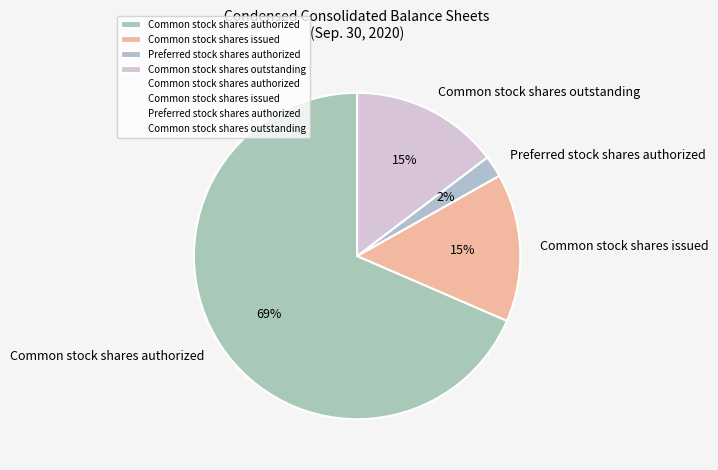

Do Common stock shares issued and Common stock shares outstanding together represent more than half of the pie?

No